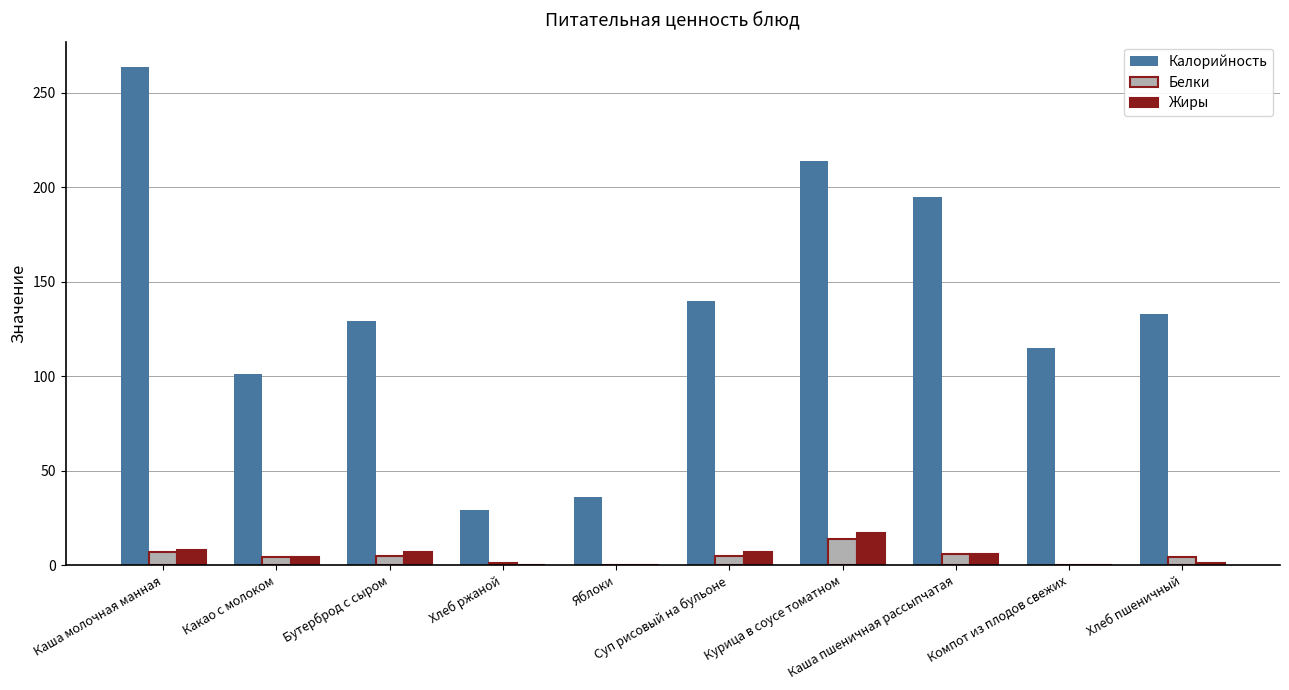

What is the spread (max minus min) of values at Каша молочная манная?

257